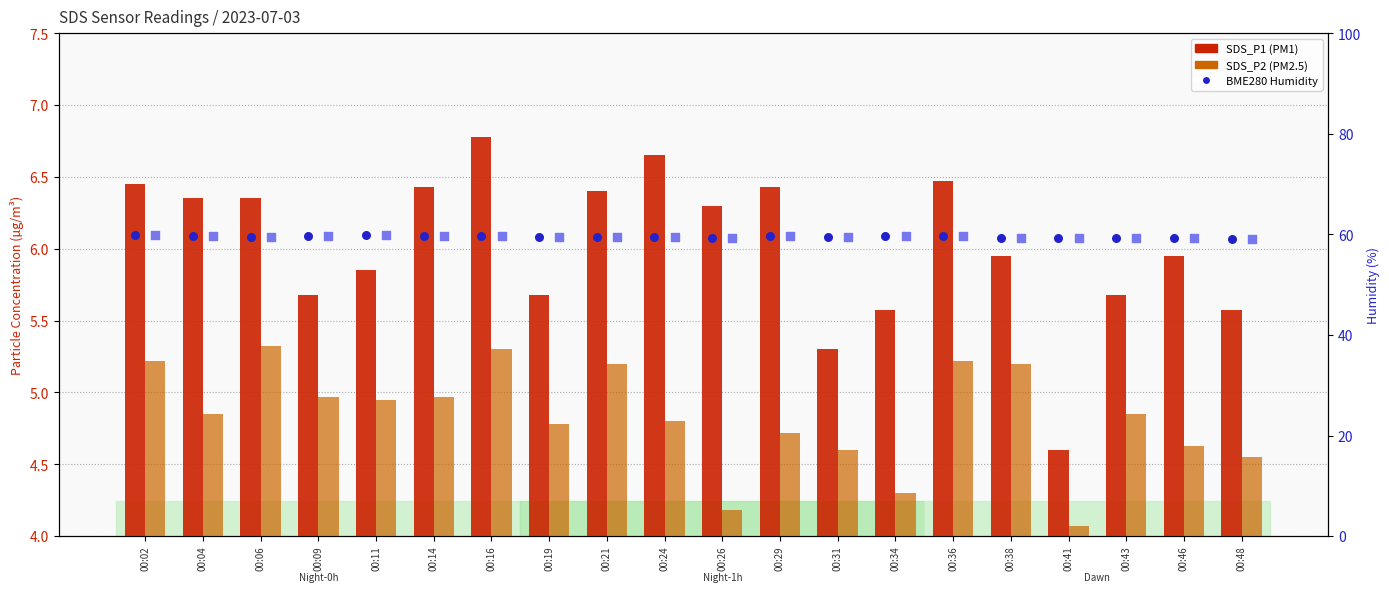

Which series reaches the minimum Y coordinate?

SDS_P2